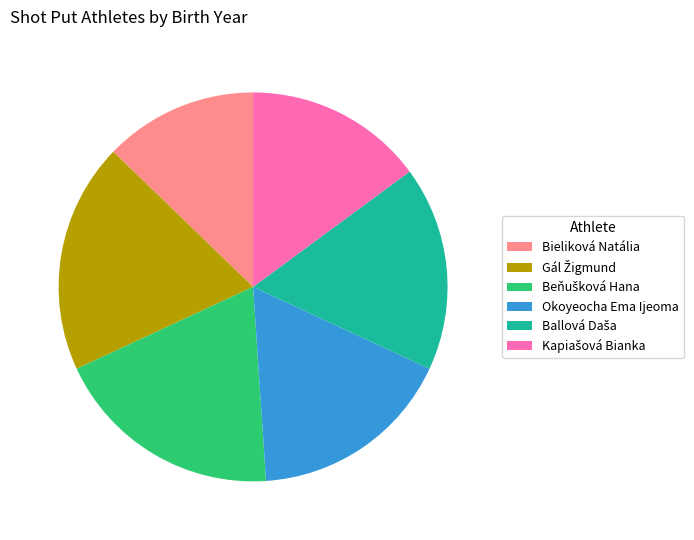

What is the smallest slice in the pie chart?

Bieliková Natália